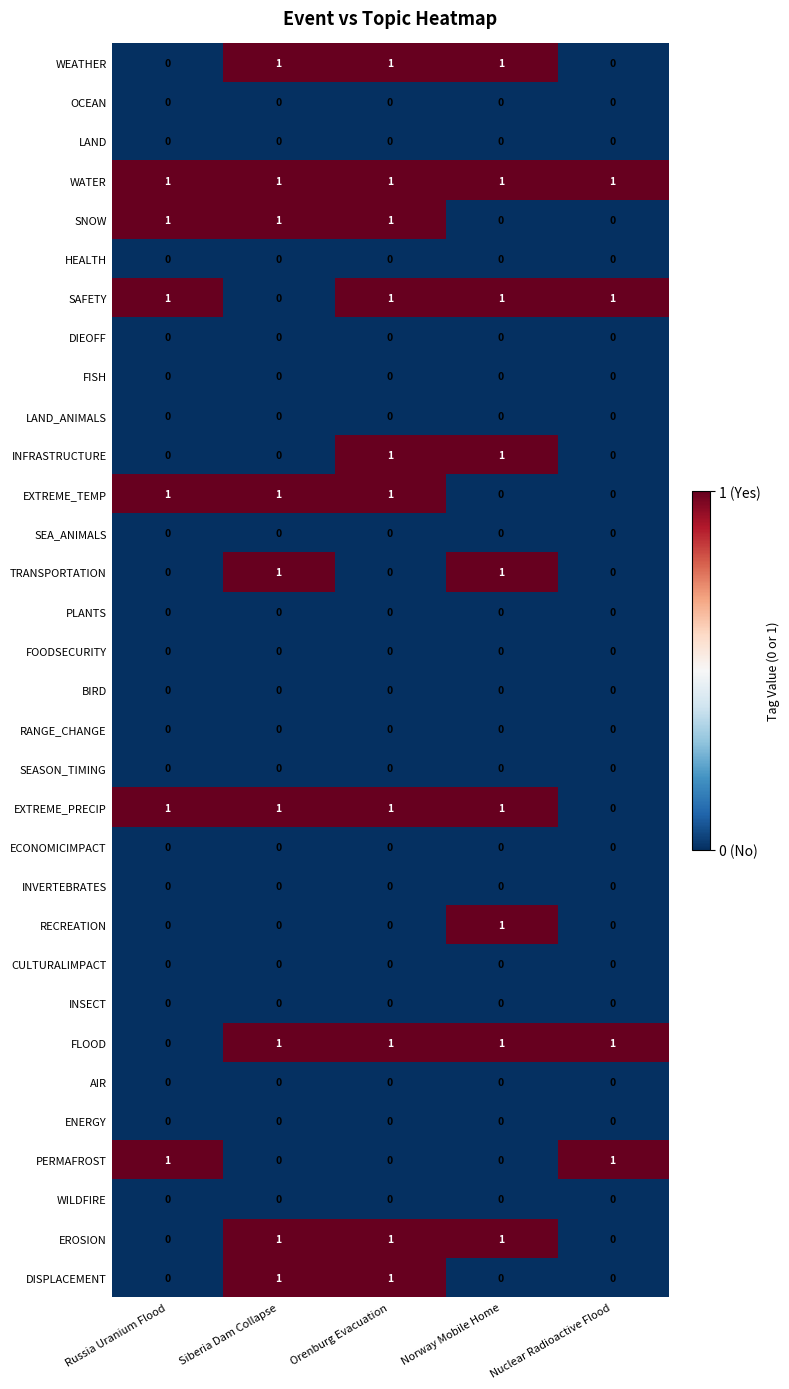

How many data points does each series have?

5